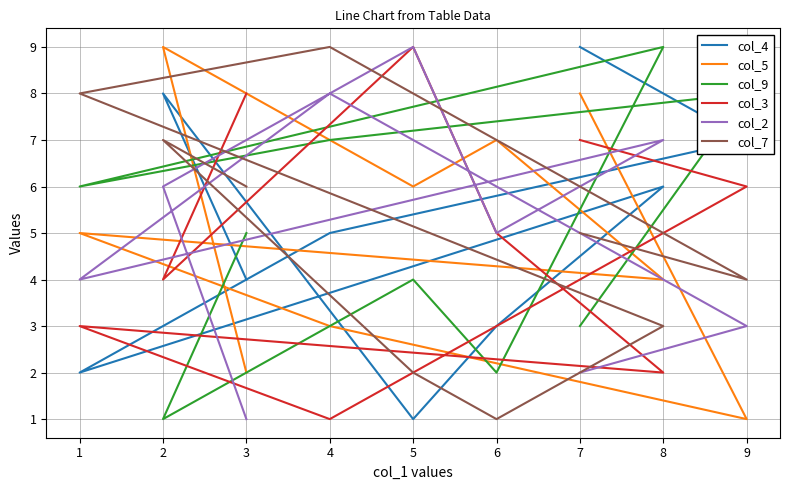

The col_4 series shows 8 at 2. True or false?

True